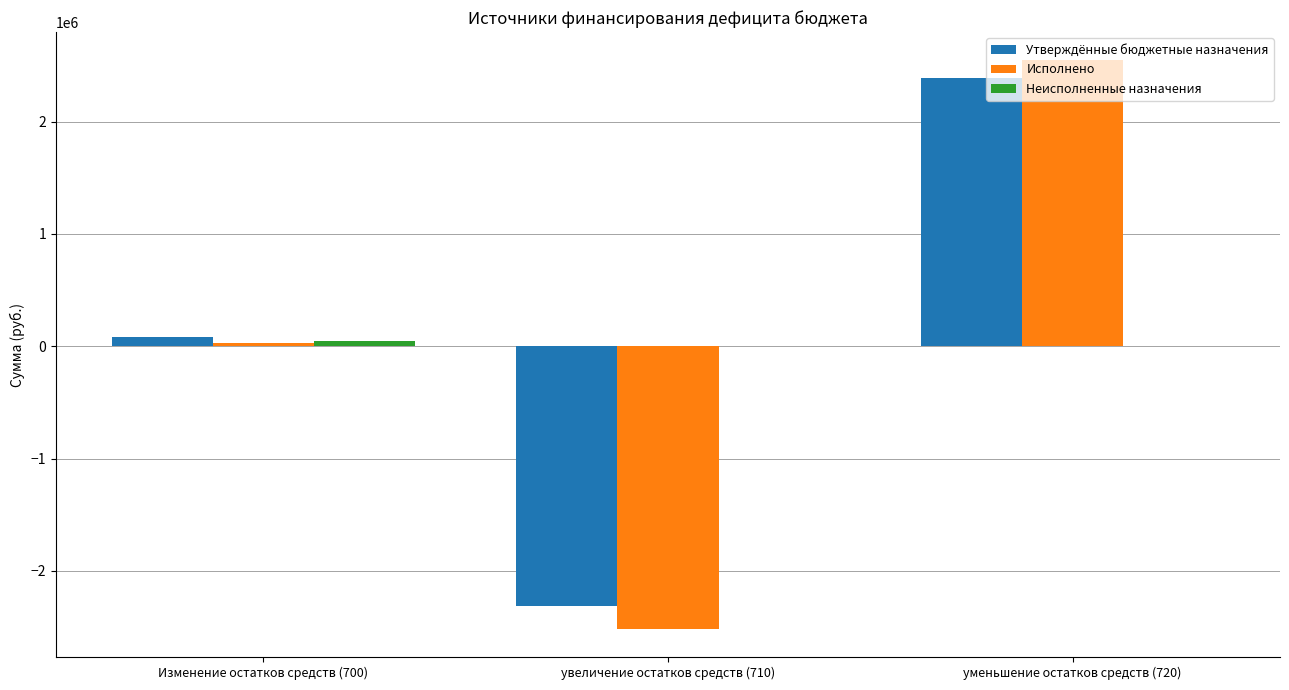

At which category is the sum across all series the highest?

уменьшение остатков средств (720)